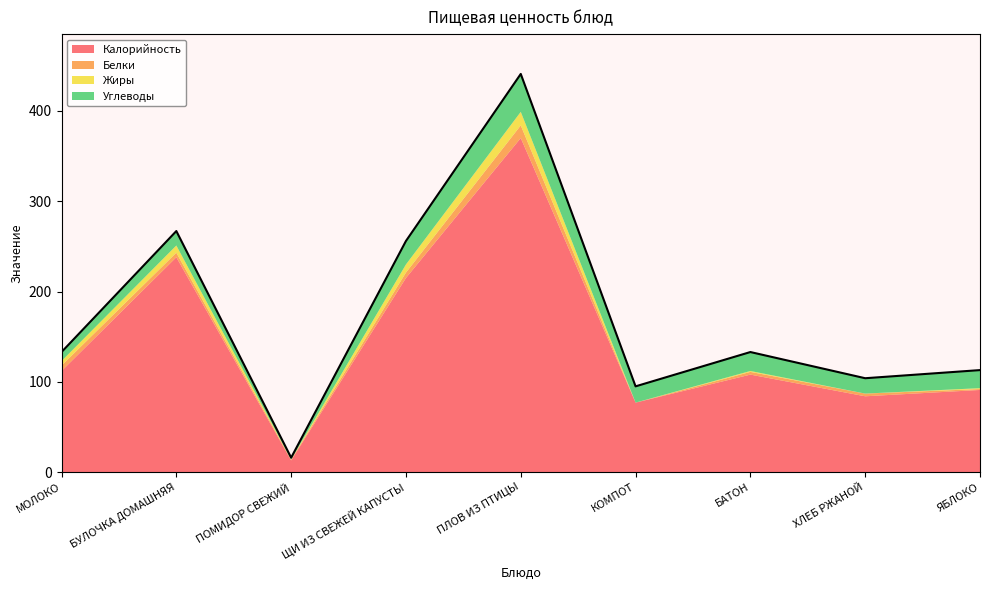

At which label does Калорийность reach its minimum?

ПОМИДОР СВЕЖИЙ